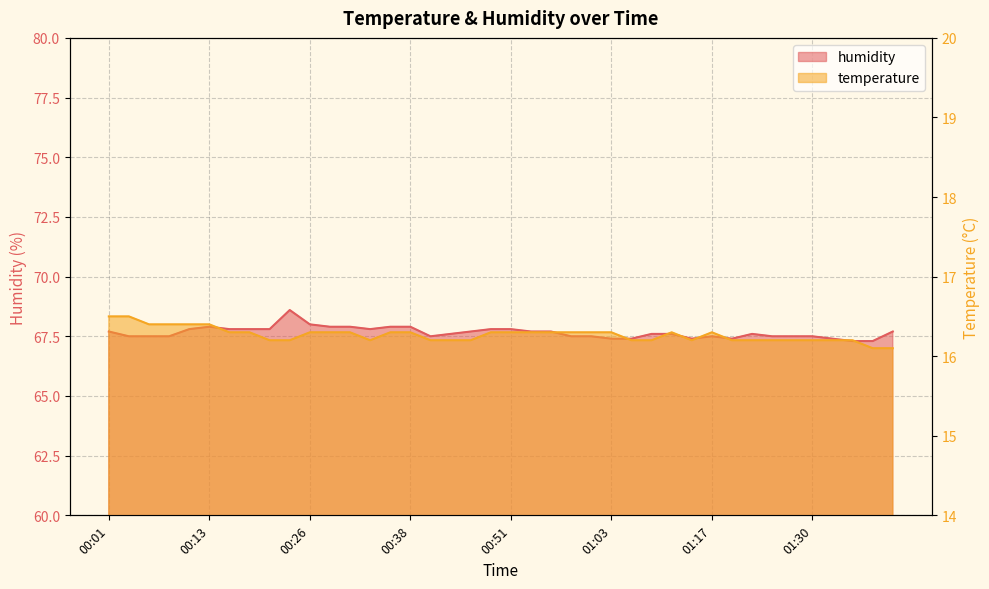

The value of temperature at 01:25 is 16.2. True or false?

True